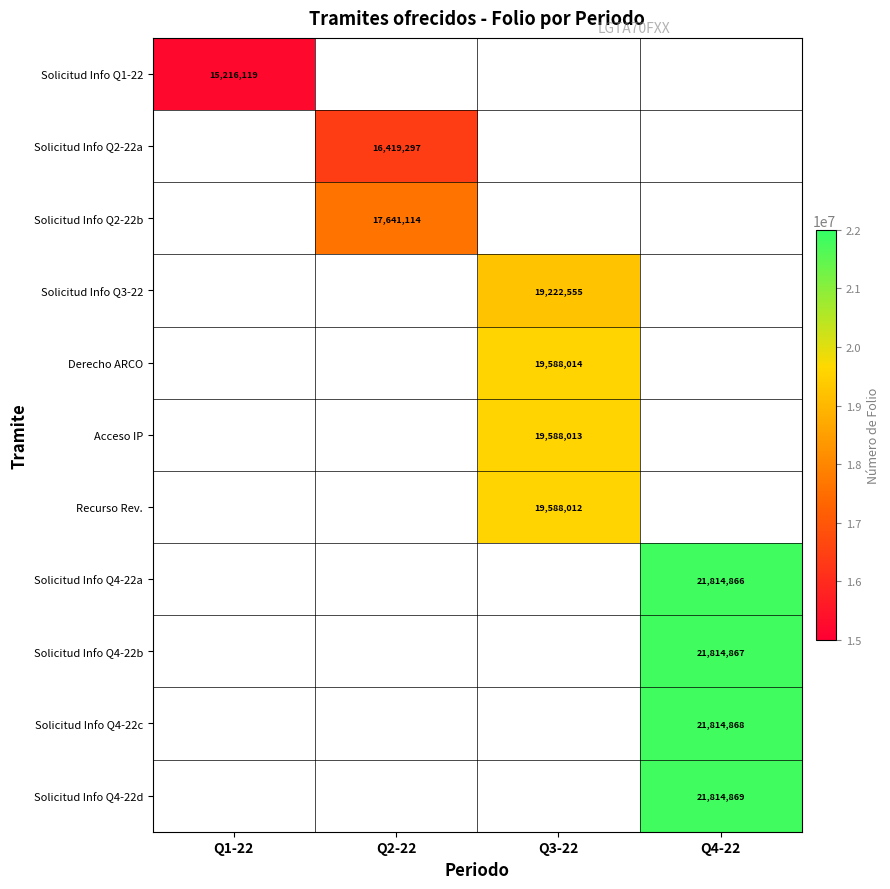

Is it true that Solicitud Info Q2-22a equals 22887378 at Q2-22?

False